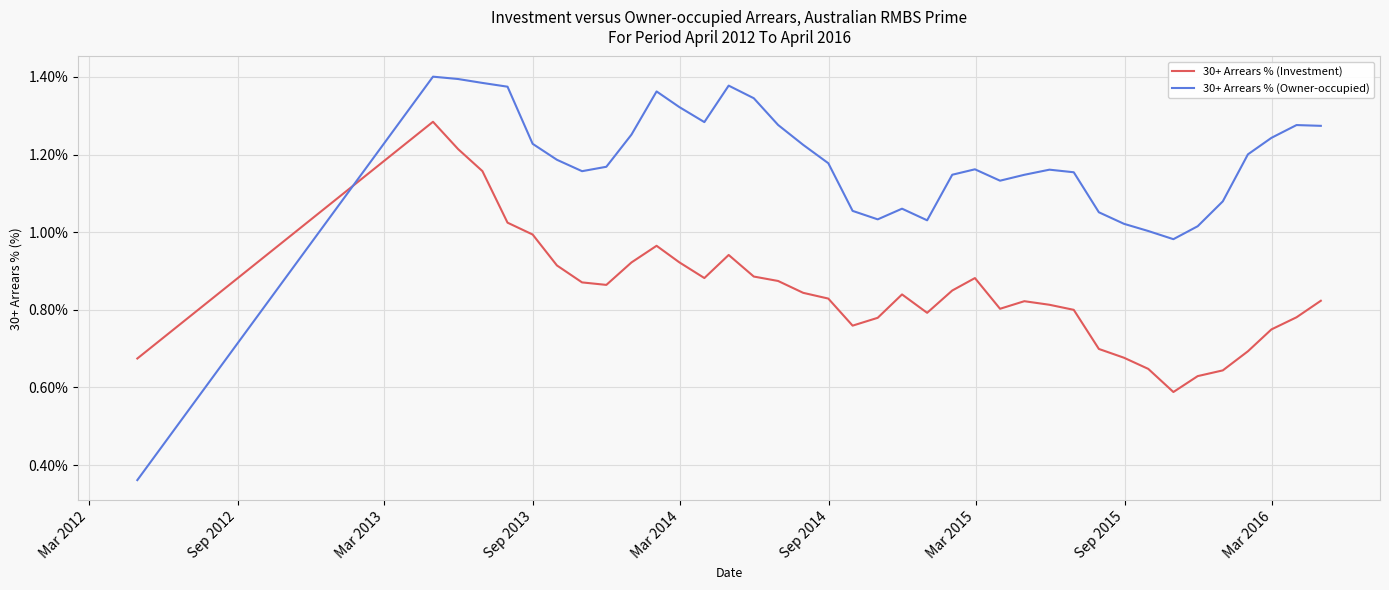

Which series has the widest spread of values?

30+ Arrears % (Owner-occupied)